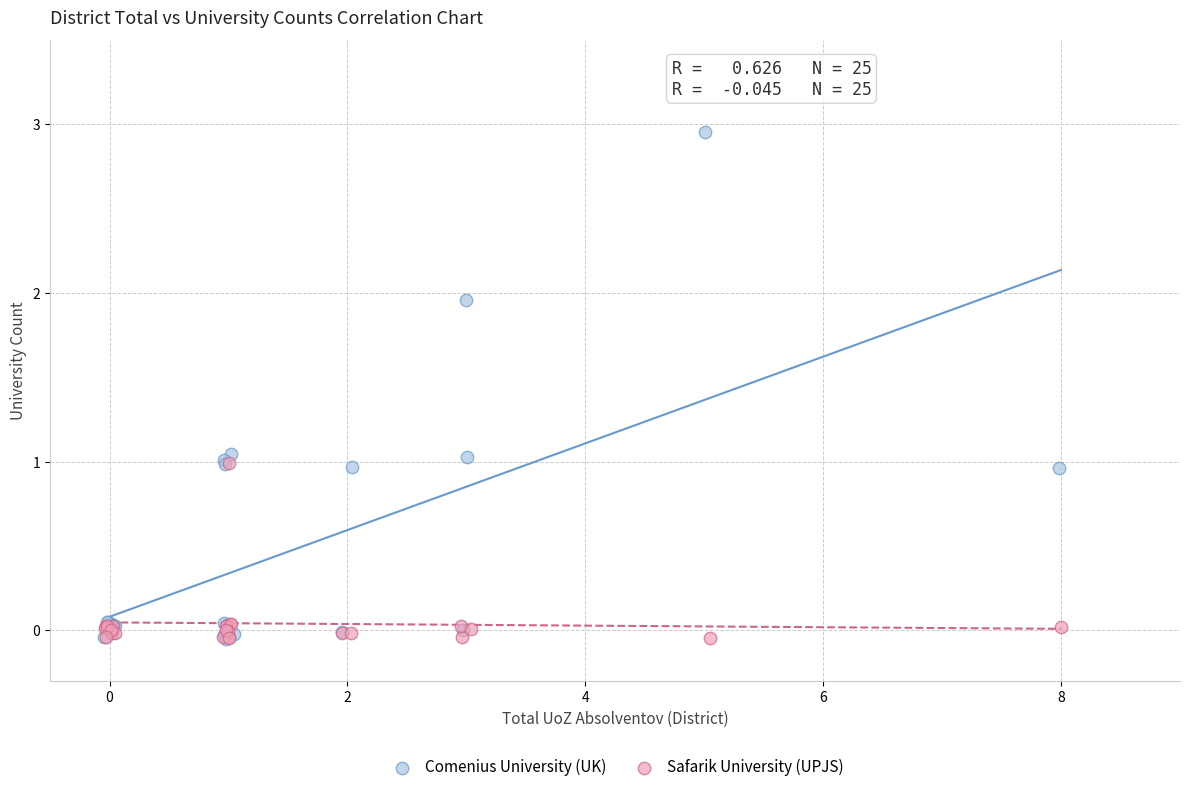

Which series has the largest Y range (max minus min)?

Comenius University (UK)